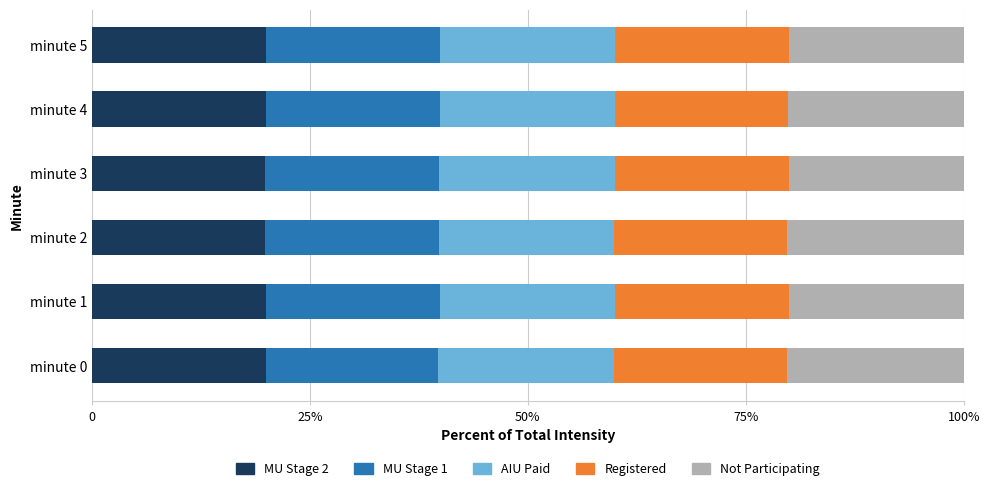

What are all the series names shown in the legend?

MU Stage 2, MU Stage 1, AIU Paid, Registered, Not Participating